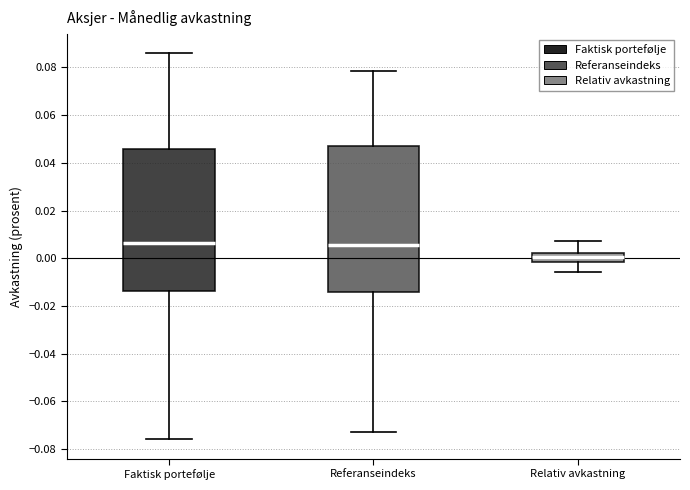

Reading left to right, read every box against the y-axis: the position of its median line, the range the box covers, and the ends of its whiskers. The values are not printed on the chart, so give them approximately, as read against the axis.

Faktisk portefølje: median 0.006, box -0.014 to 0.046, whiskers -0.076 to 0.086
Referanseindeks: median 0.006, box -0.014 to 0.048, whiskers -0.072 to 0.078
Relativ avkastning: median 0.000, box -0.002 to 0.002, whiskers -0.006 to 0.008